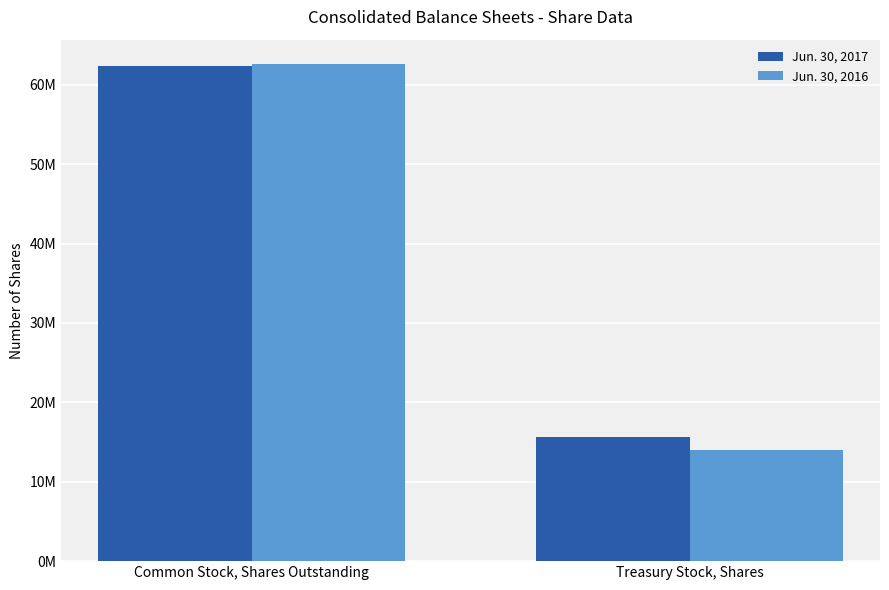

What are all the series names shown in the legend?

Jun. 30, 2017, Jun. 30, 2016